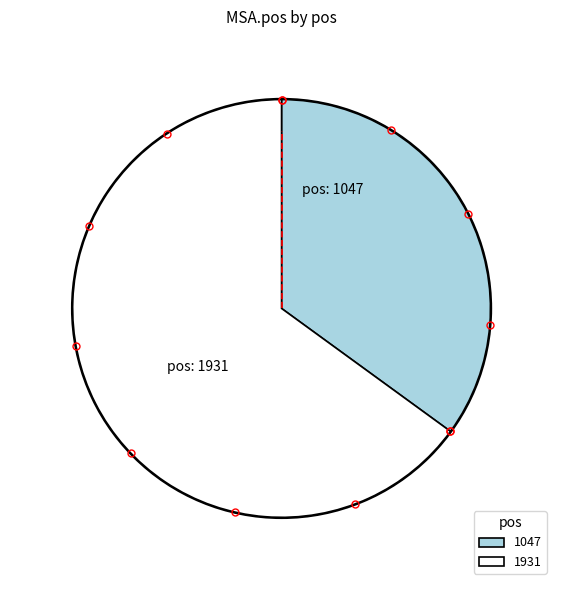

What is the smallest slice in the pie chart?

1047